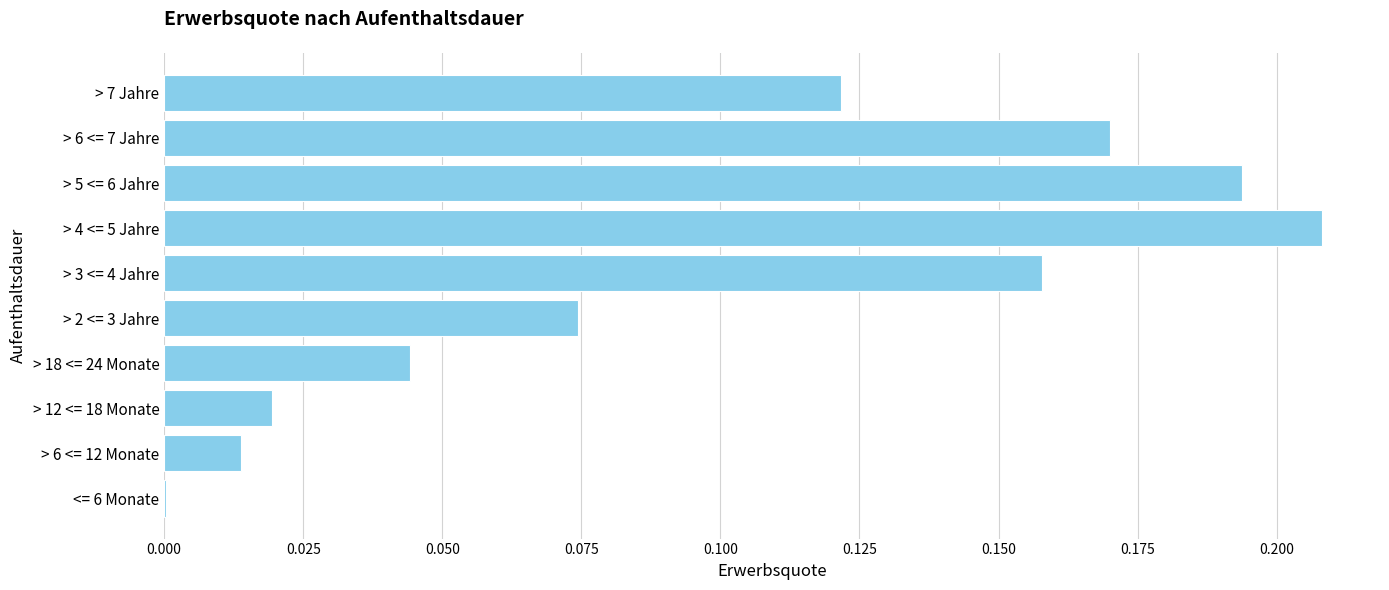

Between > 4 <= 5 Jahre and > 18 <= 24 Monate, which is larger?

> 4 <= 5 Jahre